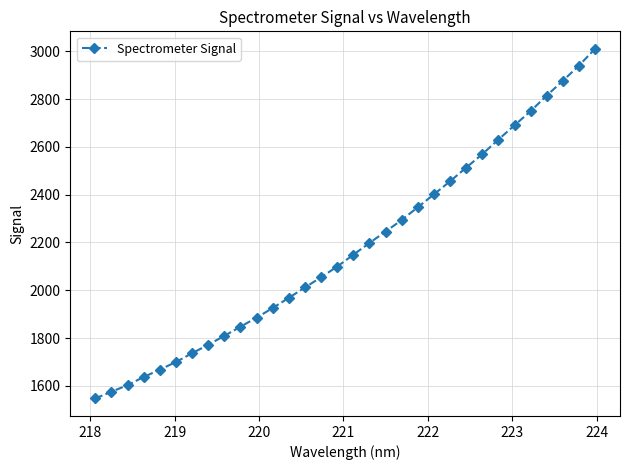

What is the value of the 22nd point from the left?

2401.3